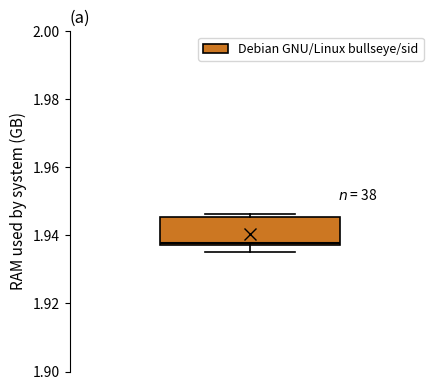

Where is the upper edge of the box on the y-axis? The values are not printed on the chart, so give them approximately, as read against the axis.

1.946